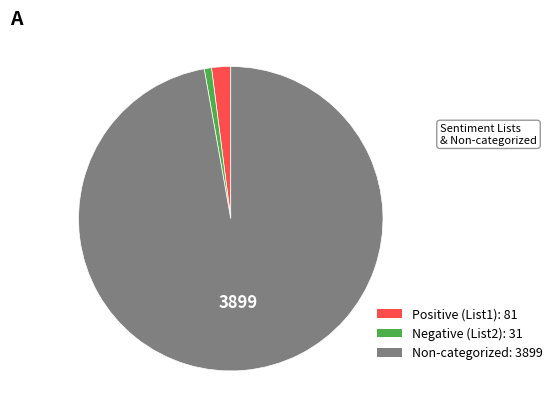

Is there any slice that represents more than half of the pie?

Yes